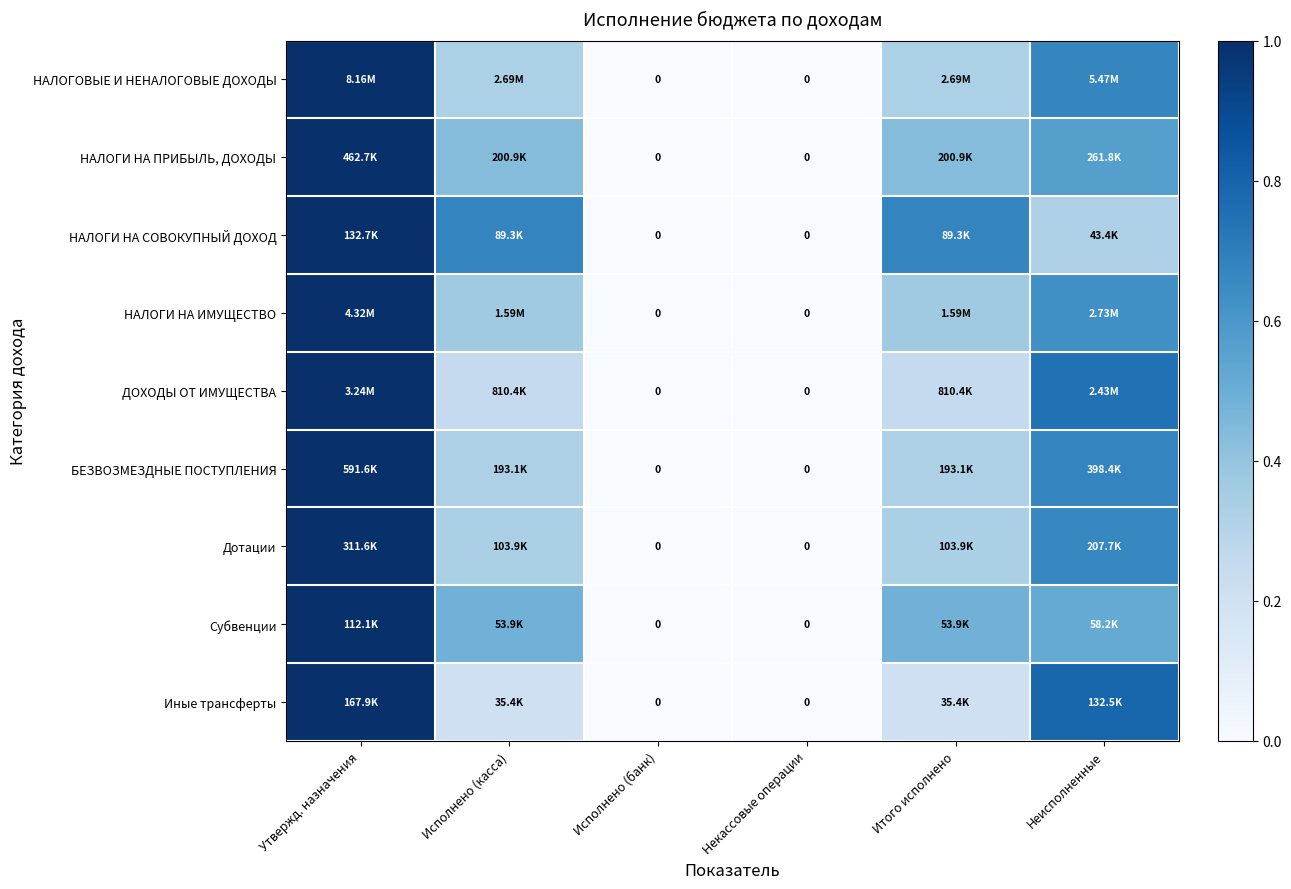

Between Итого исполнено and Некассовые операции, which is larger?

Итого исполнено